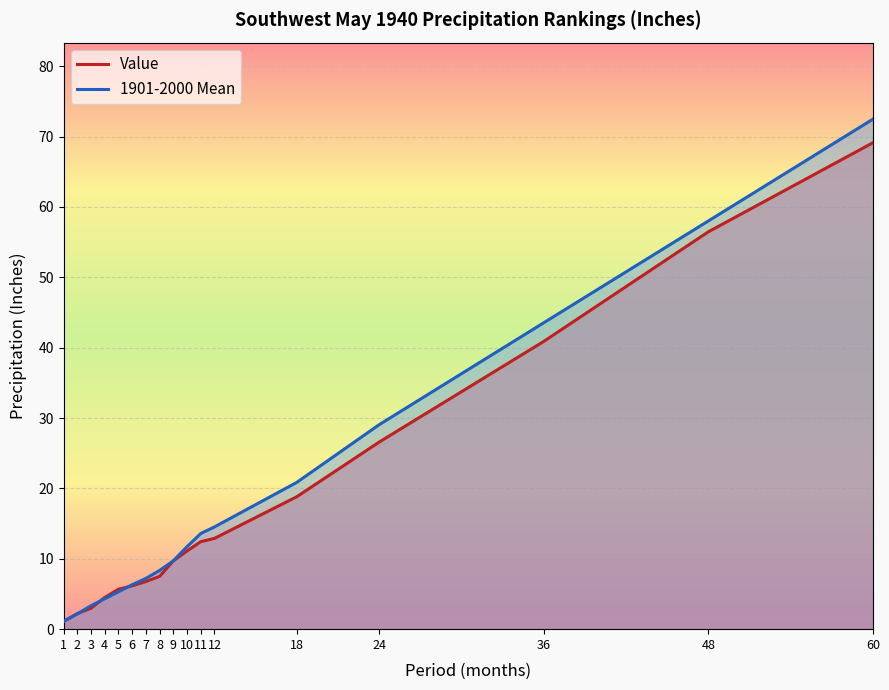

Is the value of 1901-2000 Mean at 4 greater than the value of Value at 12?

No